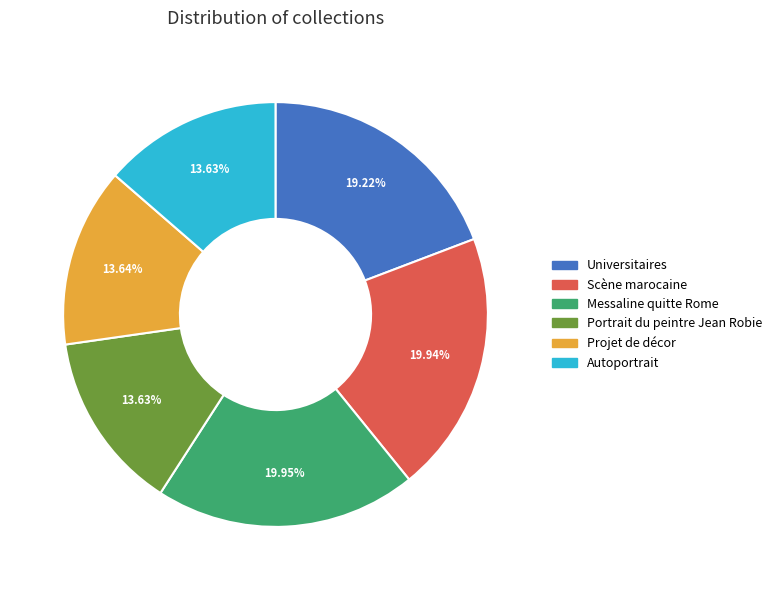

Is Messaline quitte Rome the majority of the pie?

No